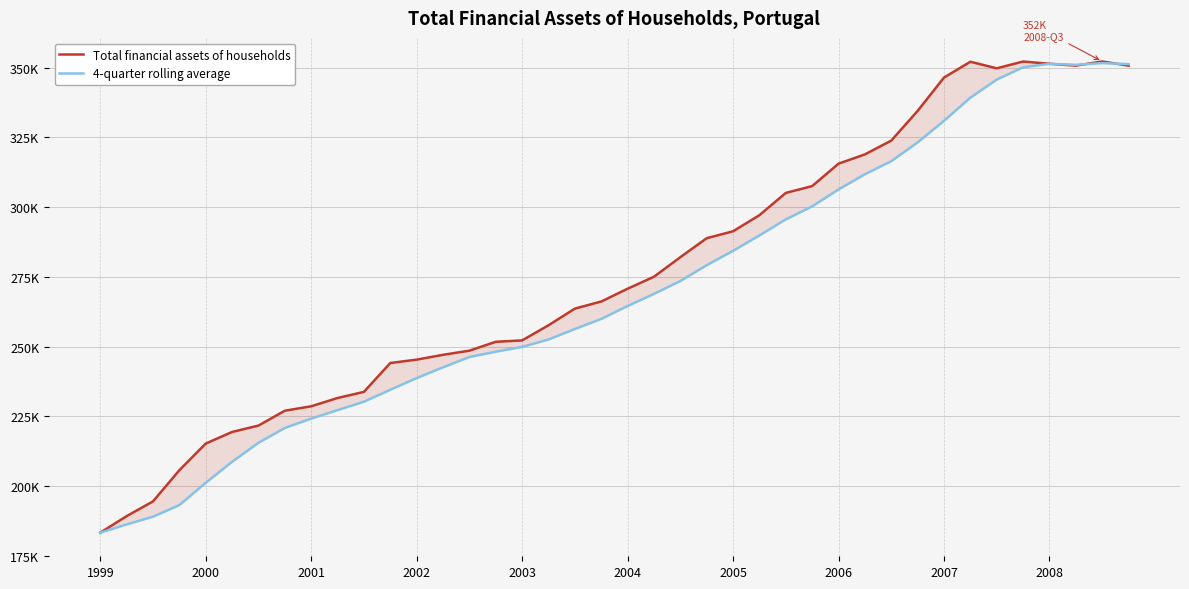

Which series changed the most between 24 and 33?

Total financial assets of households